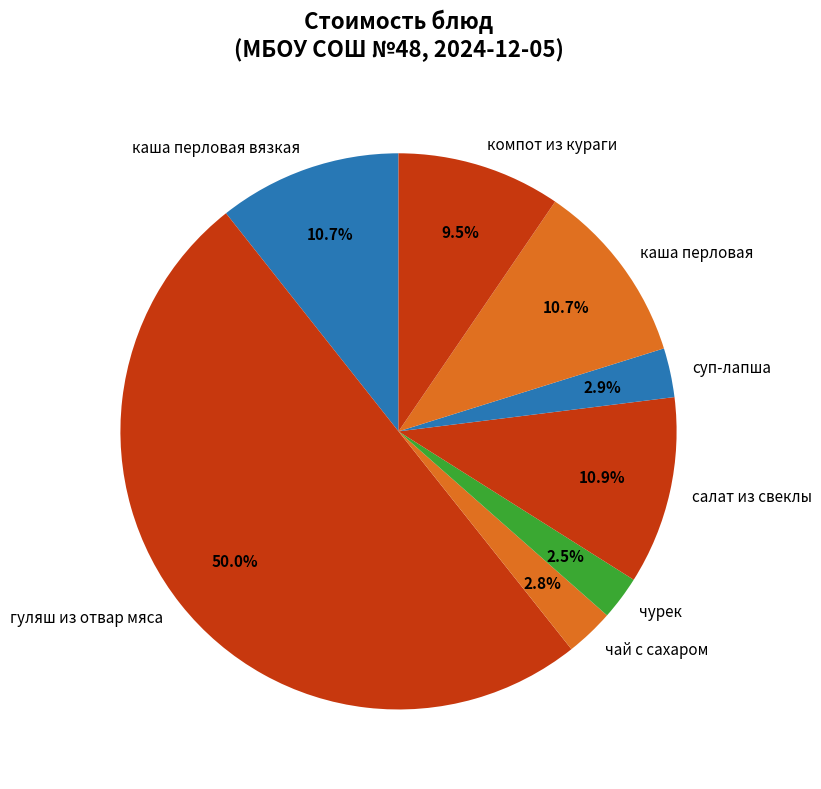

To the nearest percent, what is the average slice percentage?

12%